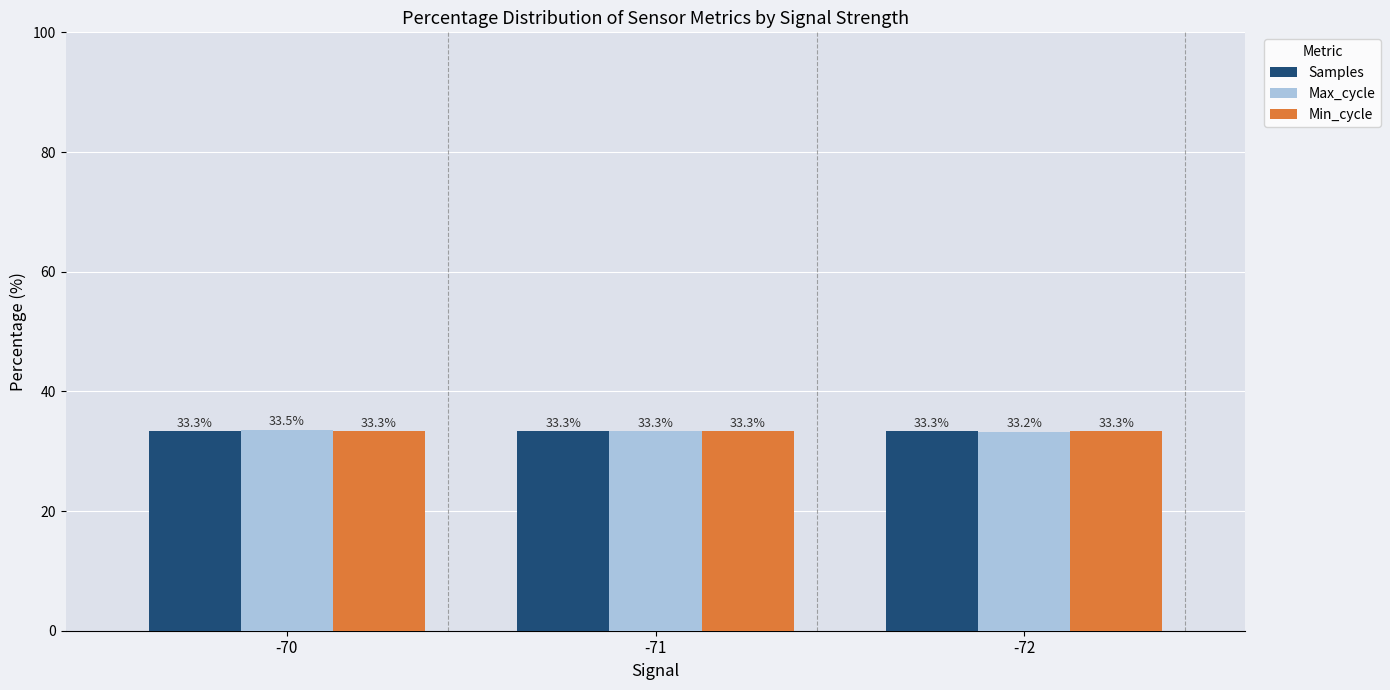

Between -70 and -71, which series saw the biggest shift?

Max_cycle